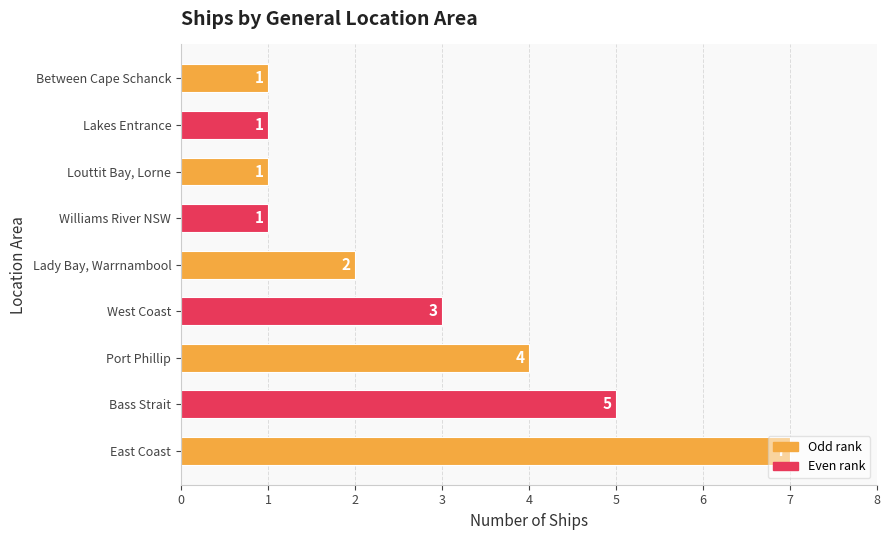

Approximately how many times larger is the value at Bass Strait compared to Port Phillip?

1.2